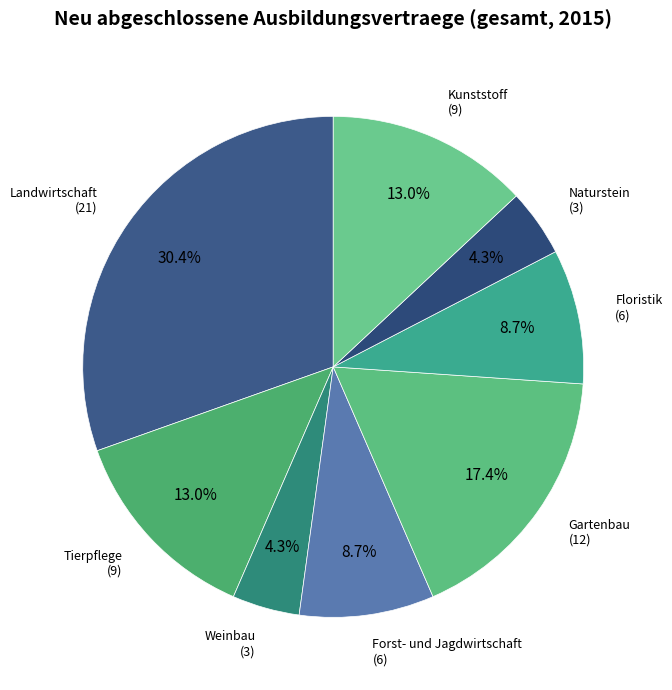

How many segments does this pie chart have?

8